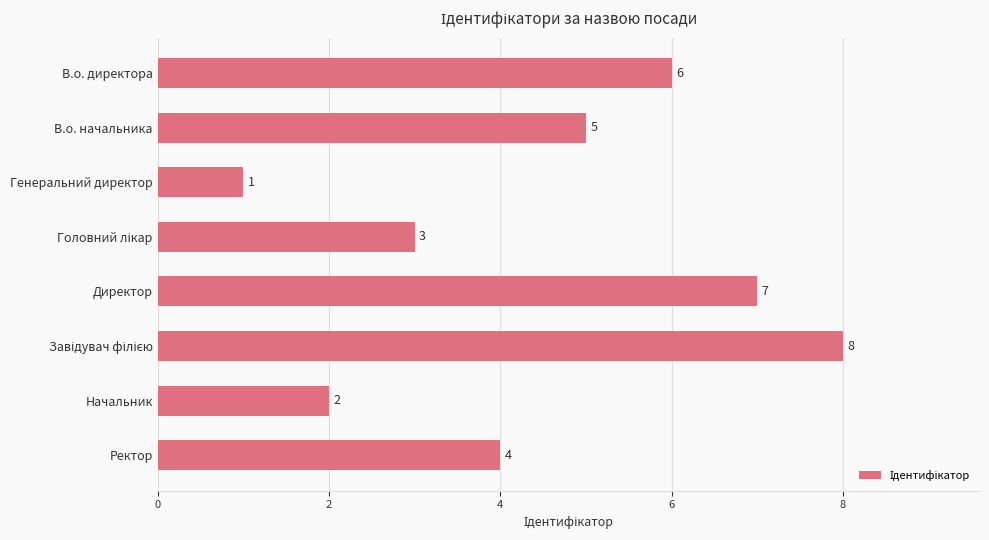

The value at В.о. директора is 6. True or false?

True